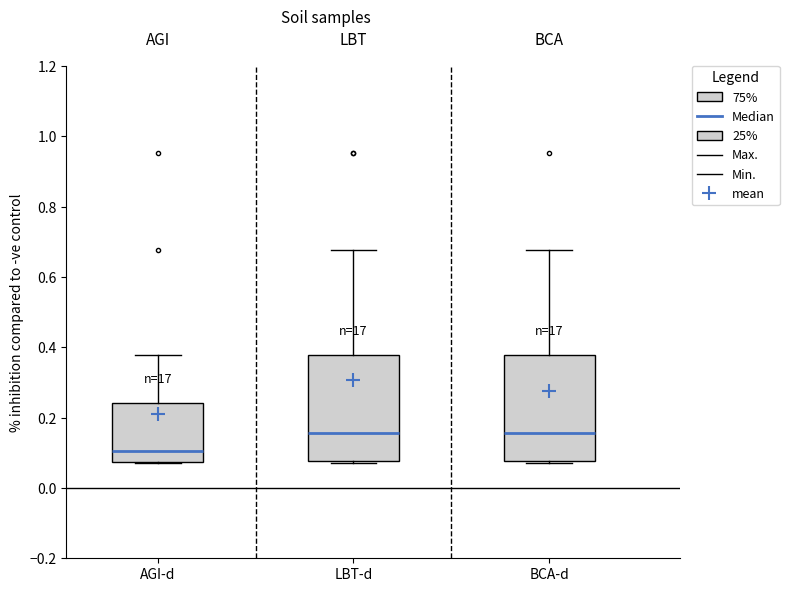

Reading left to right, read every box against the y-axis: the position of its median line, the range the box covers, and the ends of its whiskers. The values are not printed on the chart, so give them approximately, as read against the axis.

AGI-d: median 0.10, box 0.08 to 0.24, whiskers 0.08 to 0.38
LBT-d: median 0.16, box 0.08 to 0.38, whiskers 0.08 (just below the box's lower edge) to 0.68
BCA-d: median 0.16, box 0.08 to 0.38, whiskers 0.08 (just below the box's lower edge) to 0.68